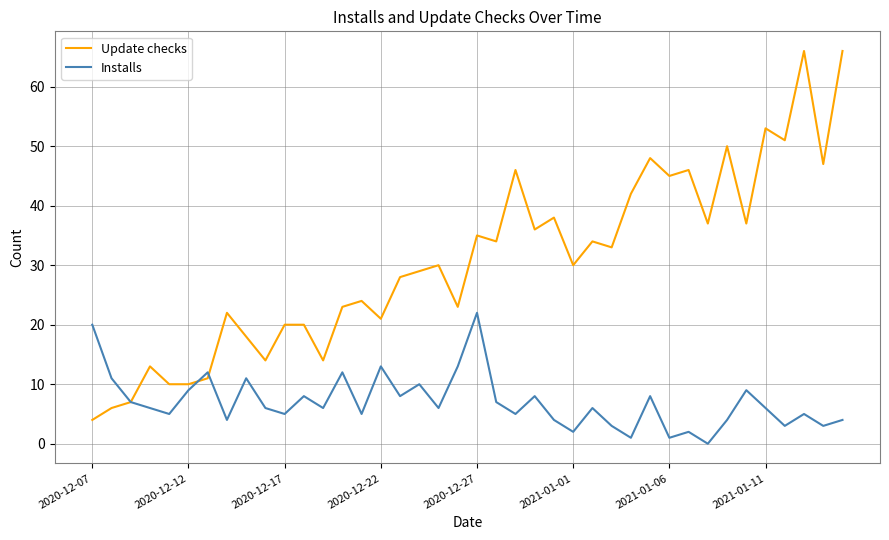

Which series has the largest total across all categories?

Update checks